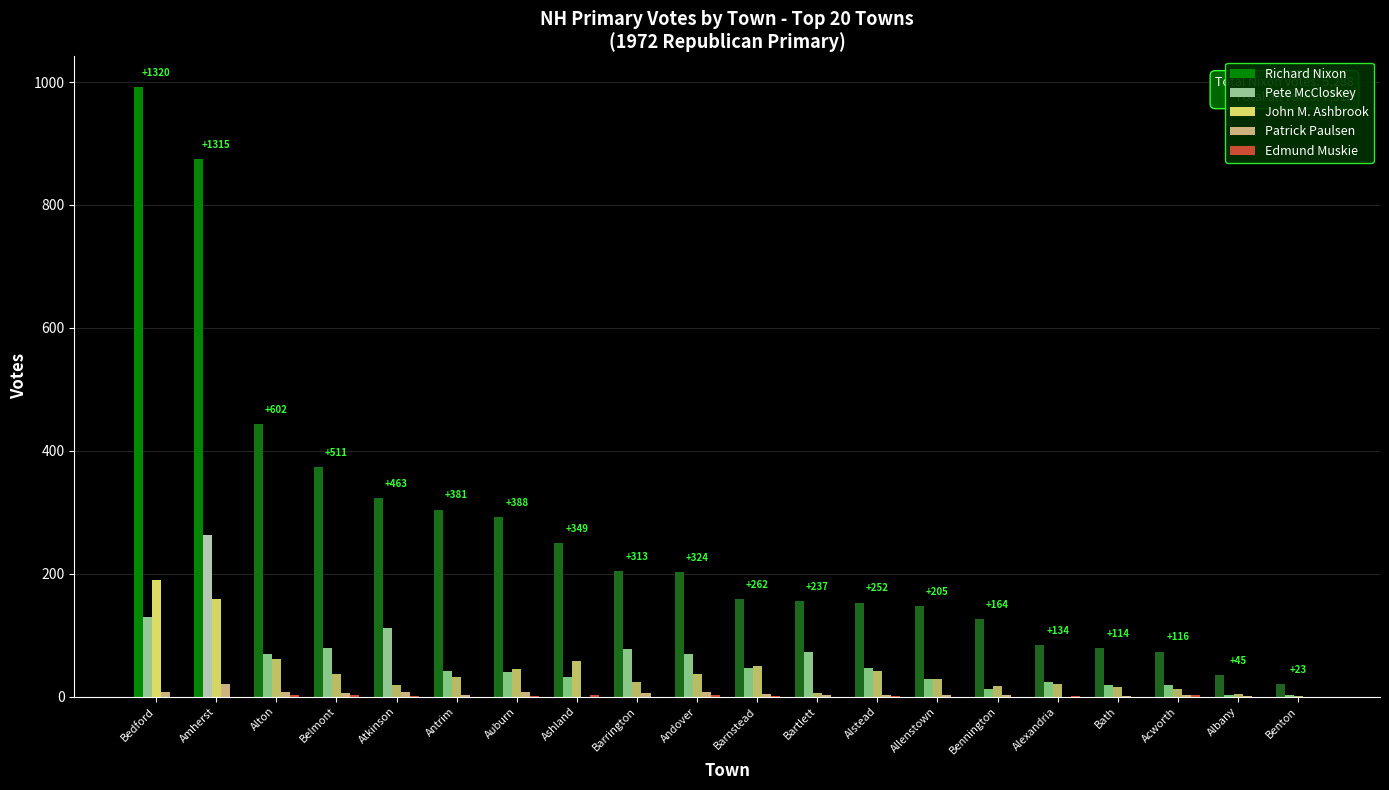

What is the sum of all John M. Ashbrook values?

851